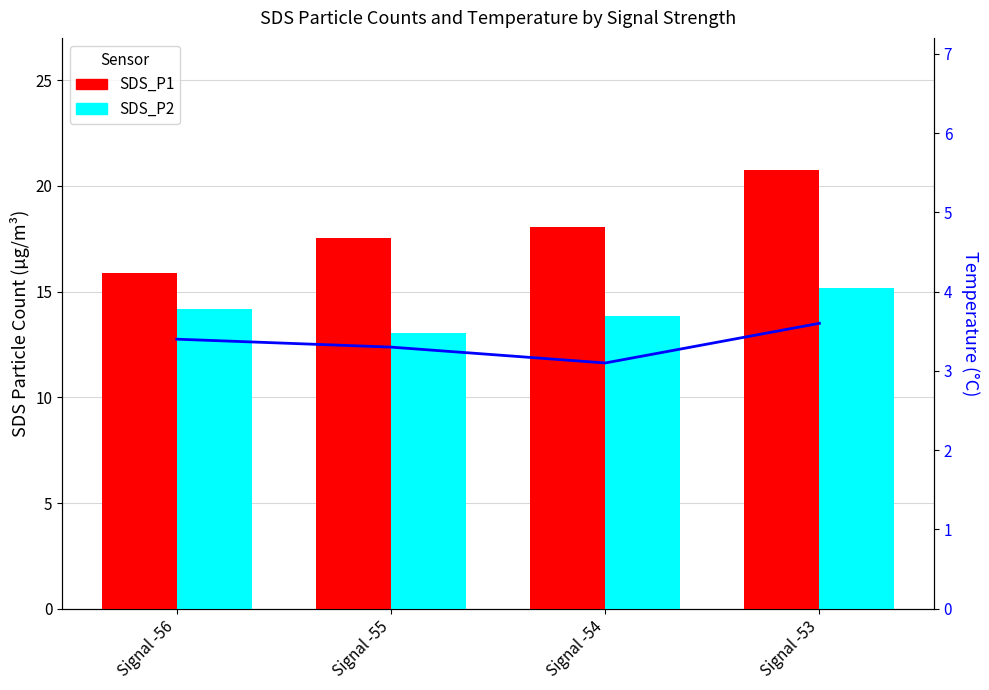

The value of SDS_P2 at Signal -56 is 19.1. True or false?

False